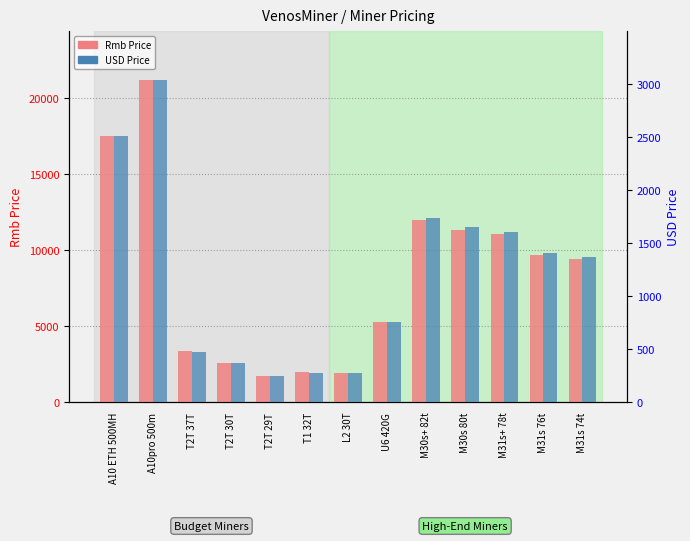

Does the chart contain stacked bars?

No